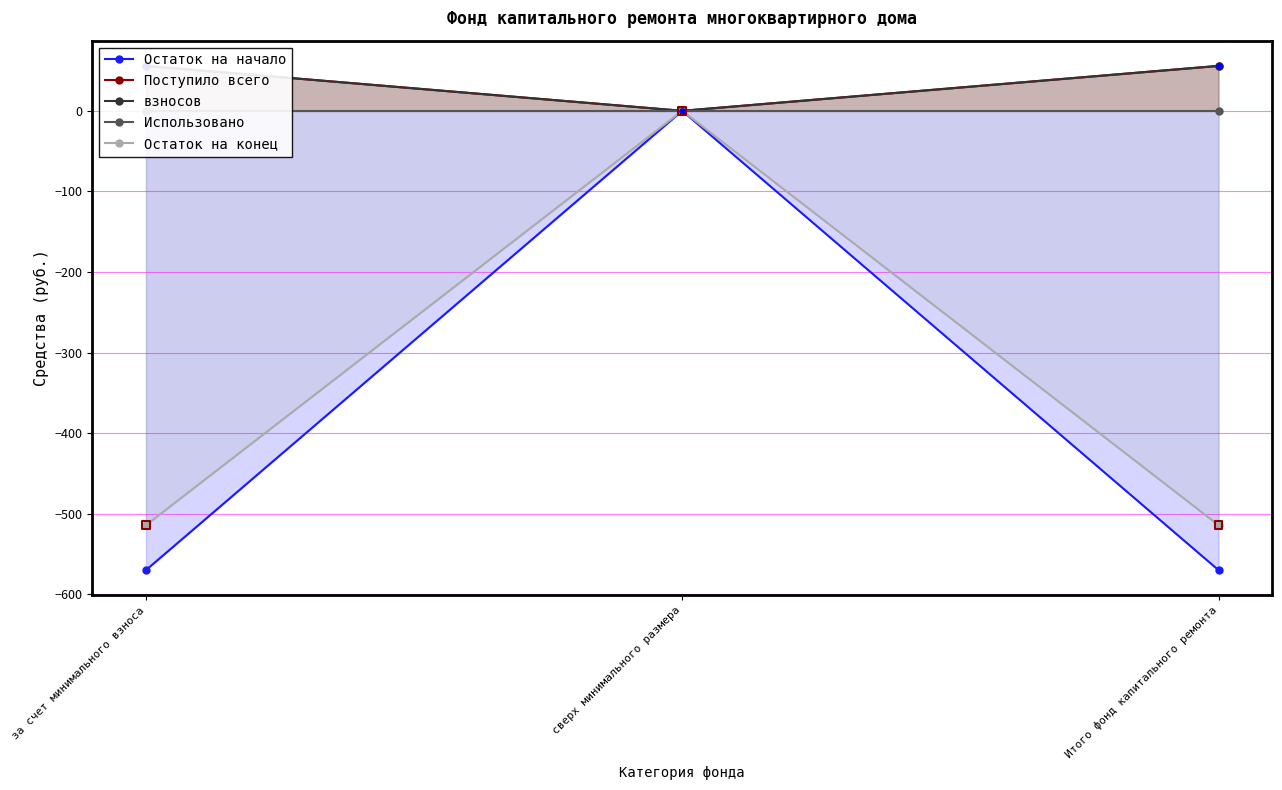

Is the value of Остаток на начало at за счет минимального взноса greater than the value of Использовано at Итого фонд капитального ремонта?

No